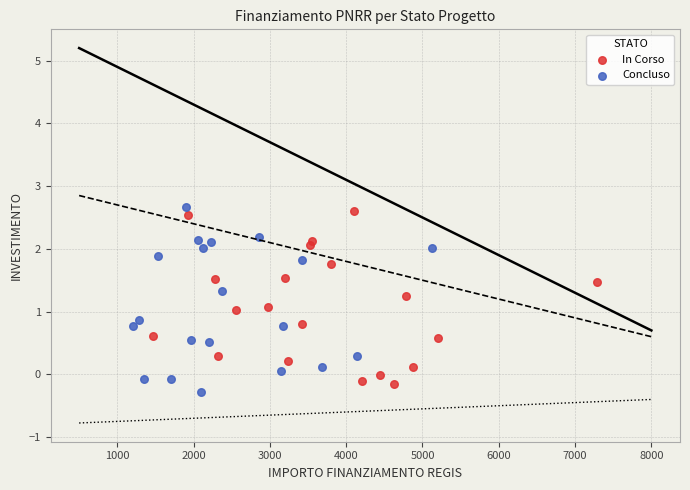

What are all the series names shown in the legend?

In Corso, Concluso